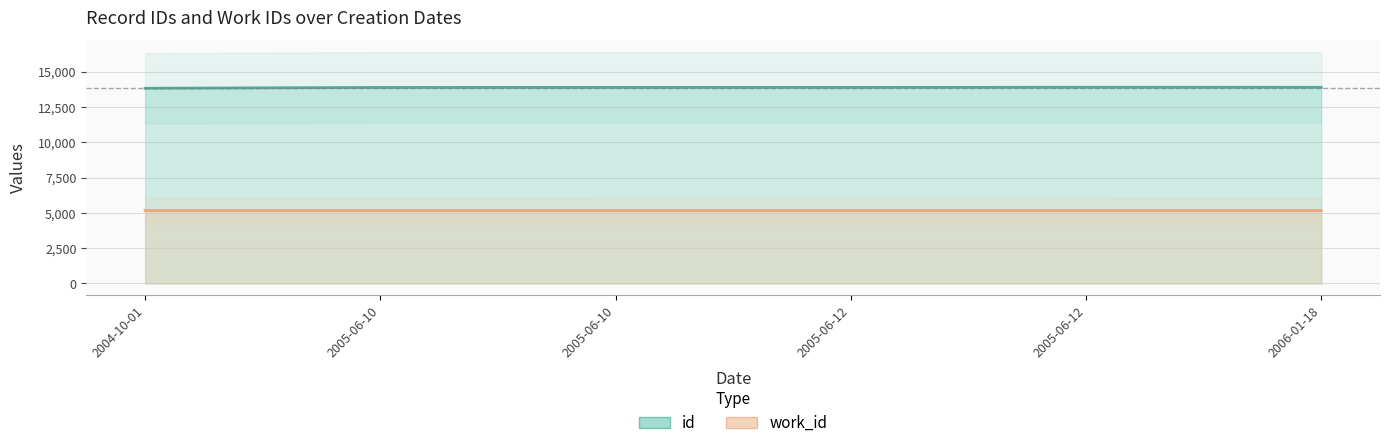

Is it true that the value at 2004-10-01 is 7323?

False